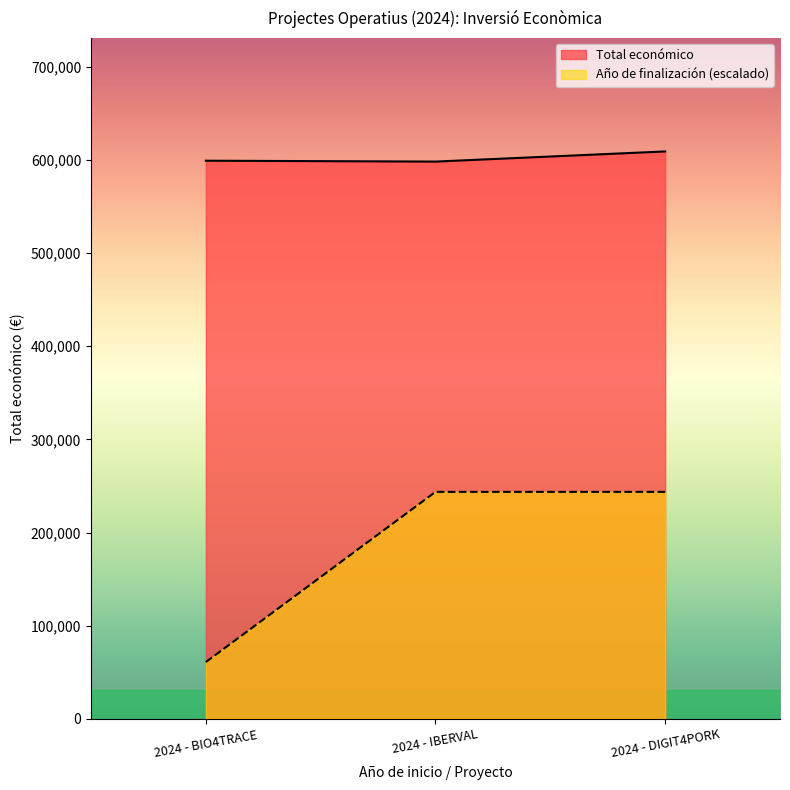

Rank the series at 2024 - BIO4TRACE from highest to lowest value.

Total económico, Año de finalización (escalado)